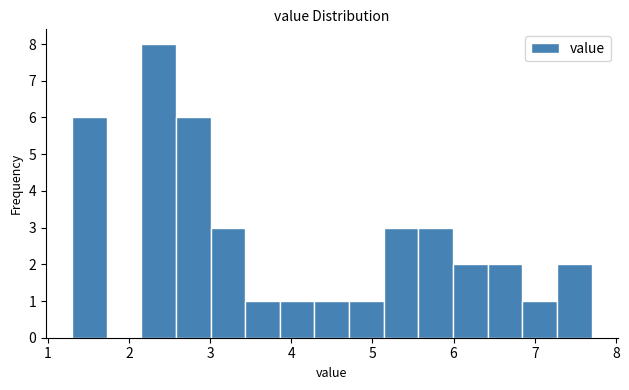

Reading left to right, list every bar in this chart as the range it spans on the x-axis followed by its height. Neither the bar edges nor the heights are printed on the chart, so give them approximately, as read against the axes.

1.3 to 1.7: 6
1.7 to 2.2: 0
2.2 to 2.6: 8
2.6 to 3.0: 6
3.0 to 3.4: 3
3.4 to 3.9: 1
3.9 to 4.3: 1
4.3 to 4.7: 1
4.7 to 5.1: 1
5.1 to 5.6: 3
5.6 to 6.0: 3
6.0 to 6.4: 2
6.4 to 6.8: 2
6.8 to 7.3: 1
7.3 to 7.7: 2